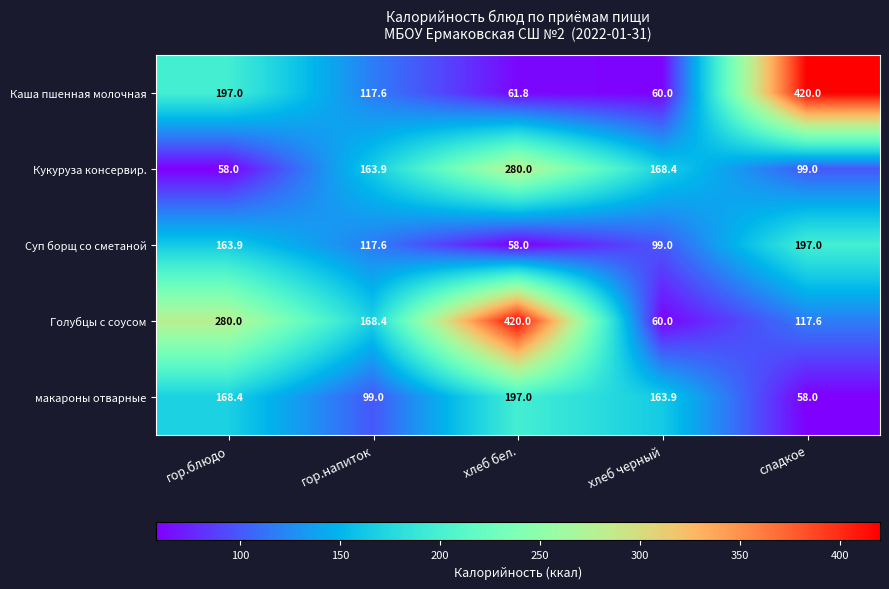

Which category has the lowest value in the Кукуруза консервир. series?

гор.блюдо